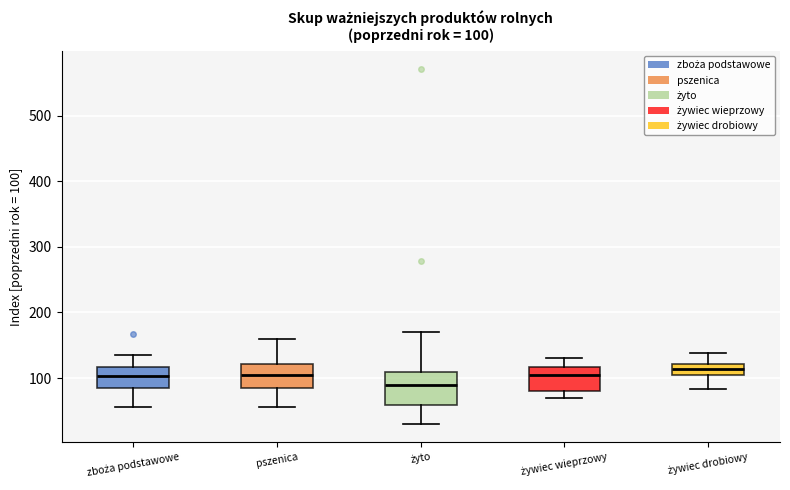

Comparing the boxes themselves (not the whiskers), which one is the tallest?

żyto